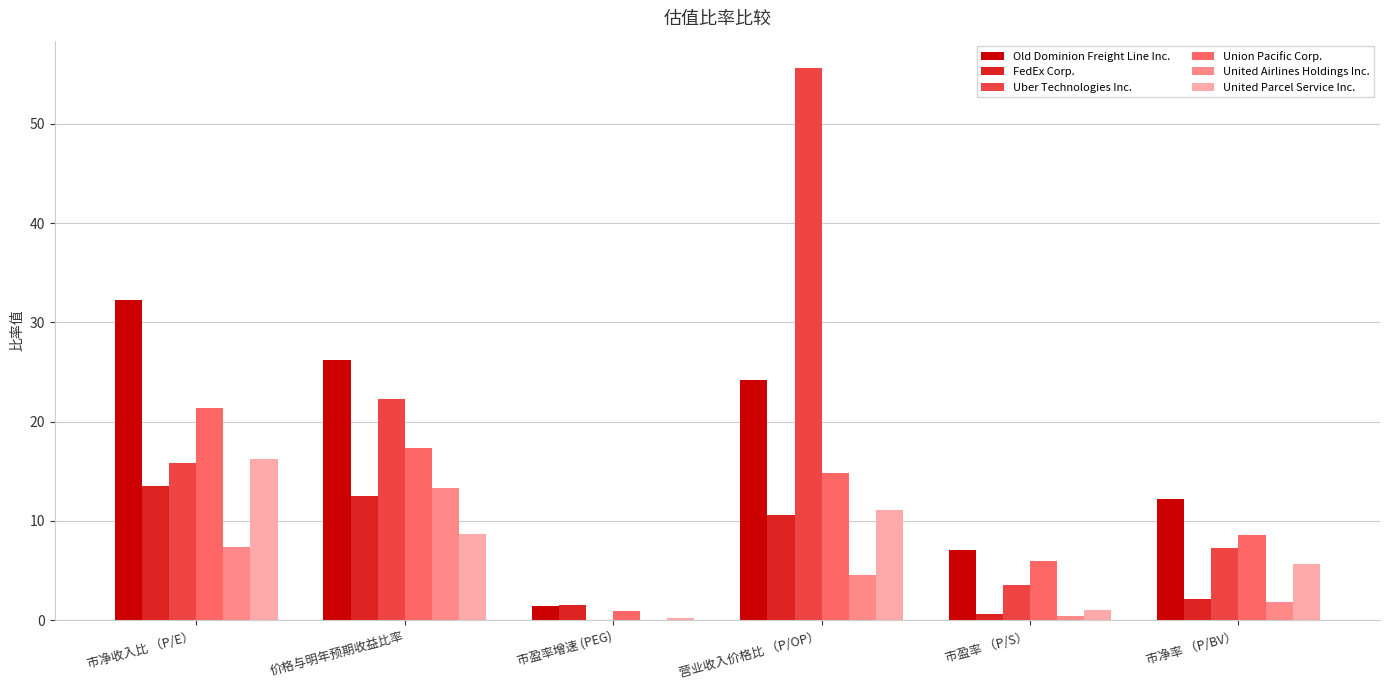

What is the sum of all FedEx Corp. values?

40.9